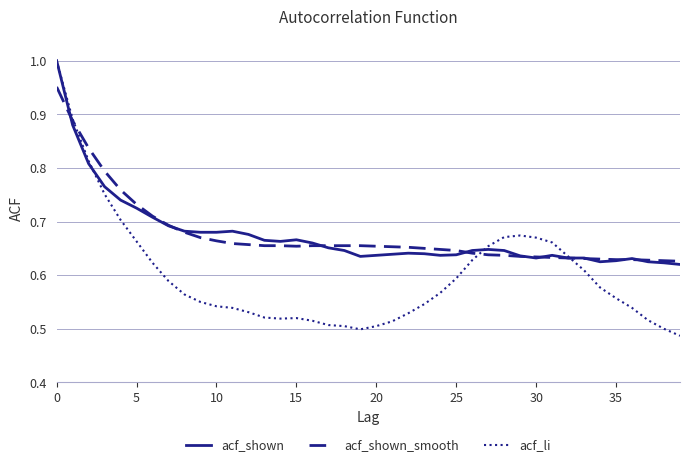

Does the chart have visible grid lines?

Yes